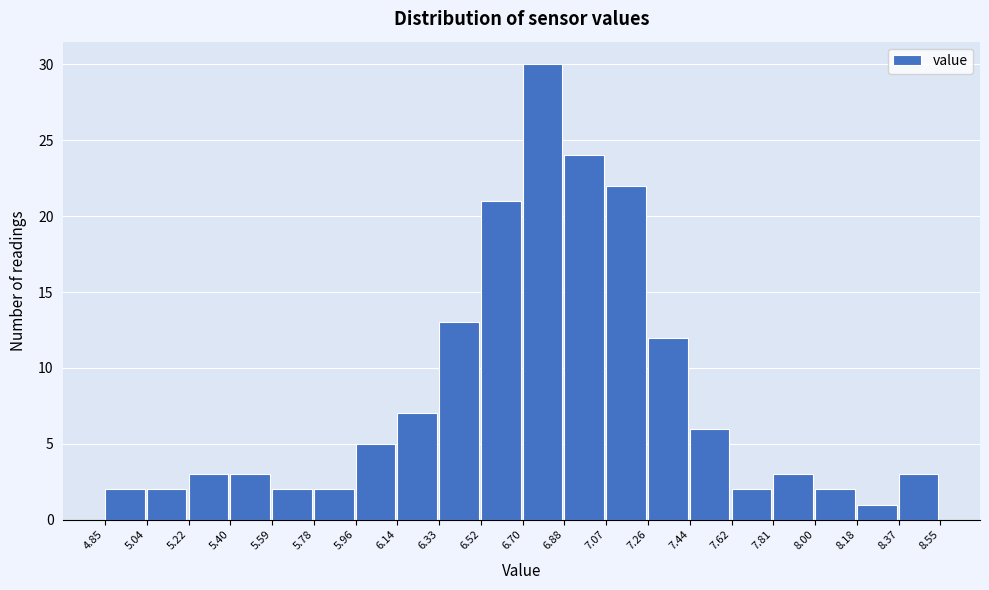

Reading left to right, transcribe this chart: for each bar, give the range it covers on the x-axis and its height. The values are not printed on the chart, so give them approximately, as read against the axis.

4.85 to 5.04: 2
5.04 to 5.22: 2
5.22 to 5.40: 3
5.40 to 5.59: 3
5.59 to 5.78: 2
5.78 to 5.96: 2
5.96 to 6.14: 5
6.14 to 6.33: 7
6.33 to 6.52: 13
6.52 to 6.70: 21
6.70 to 6.88: 30
6.88 to 7.07: 24
7.07 to 7.26: 22
7.26 to 7.44: 12
7.44 to 7.62: 6
7.62 to 7.81: 2
7.81 to 8.00: 3
8.00 to 8.18: 2
8.18 to 8.37: 1
8.37 to 8.55: 3